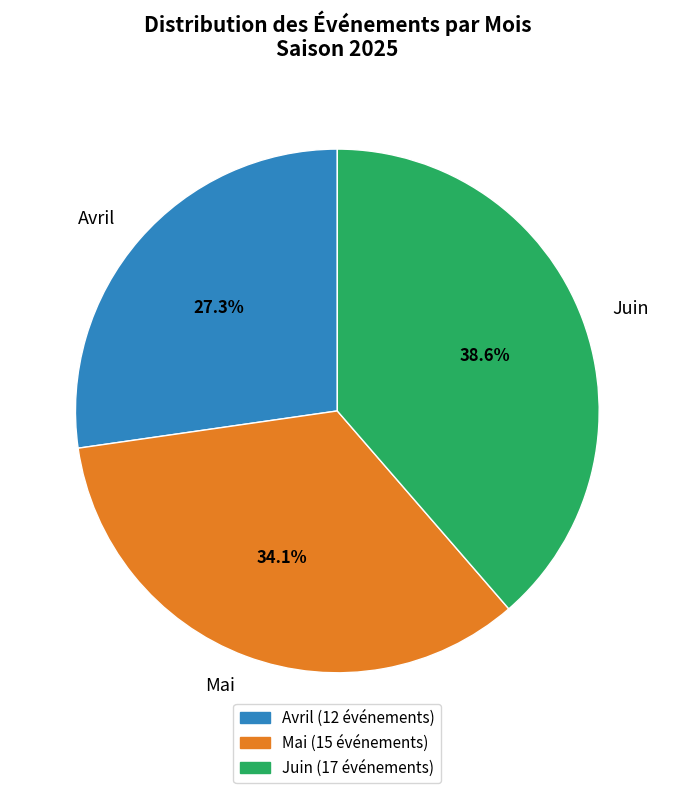

What percentage is the Avril slice, to the nearest percent?

27%